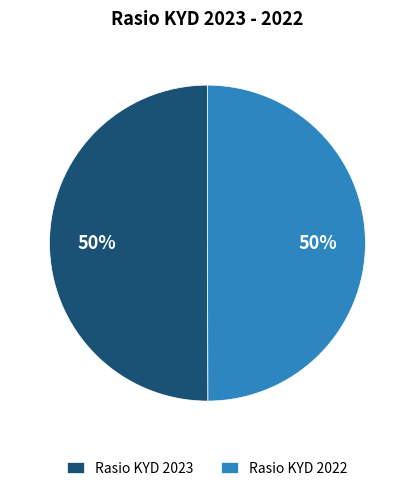

Combined, do Rasio KYD 2022 and Rasio KYD 2023 account for over 50%?

Yes